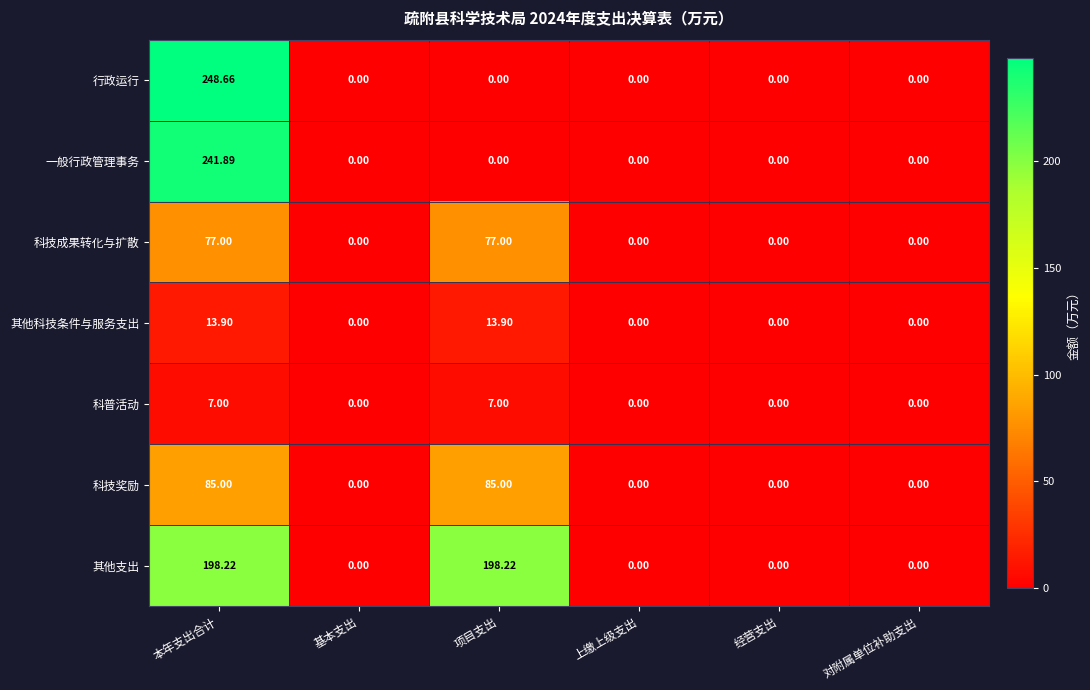

Which series has the largest total across all categories?

其他支出